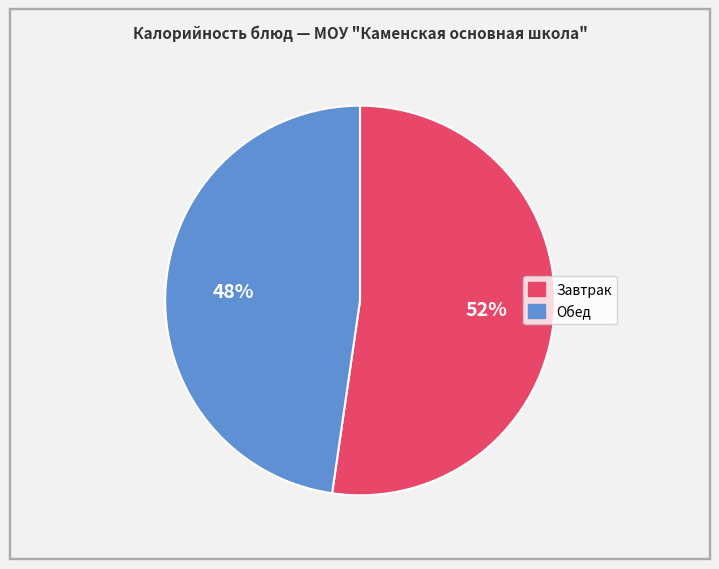

Is there a majority slice in this chart?

Yes